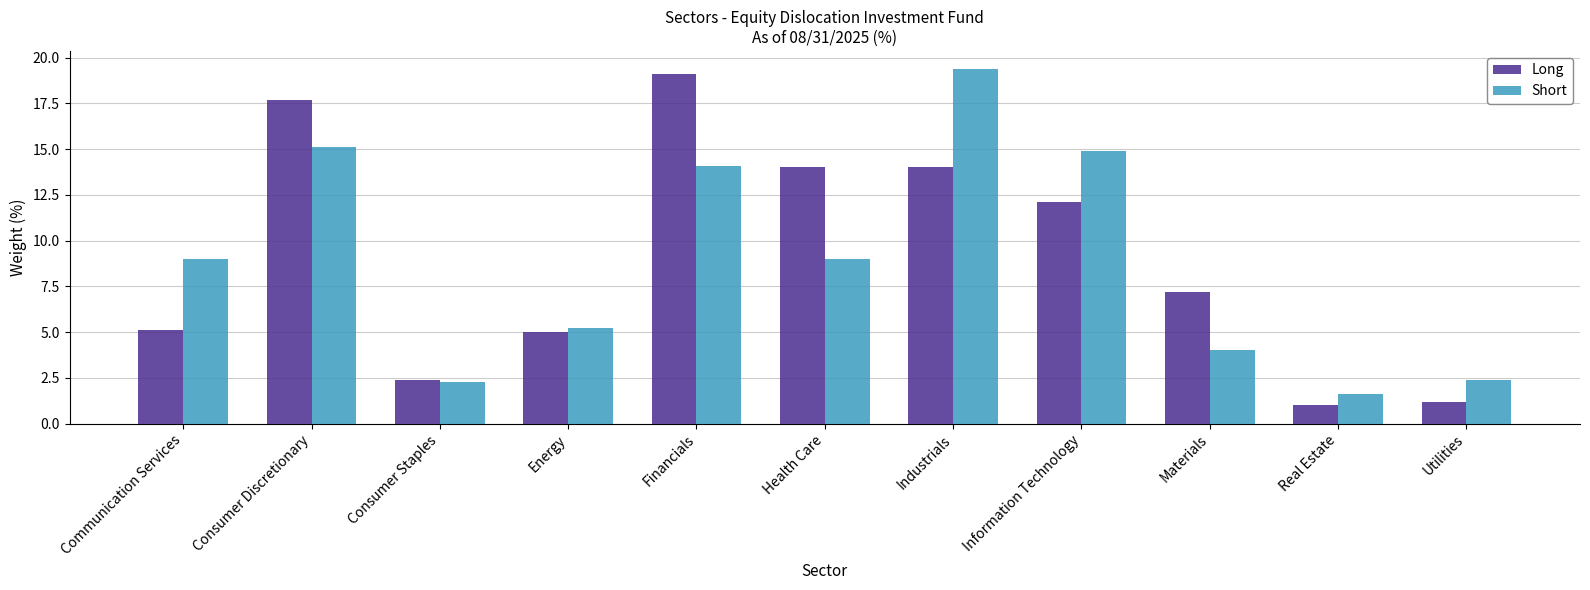

What is the difference between the Short values at Communication Services and Real Estate?

7.4